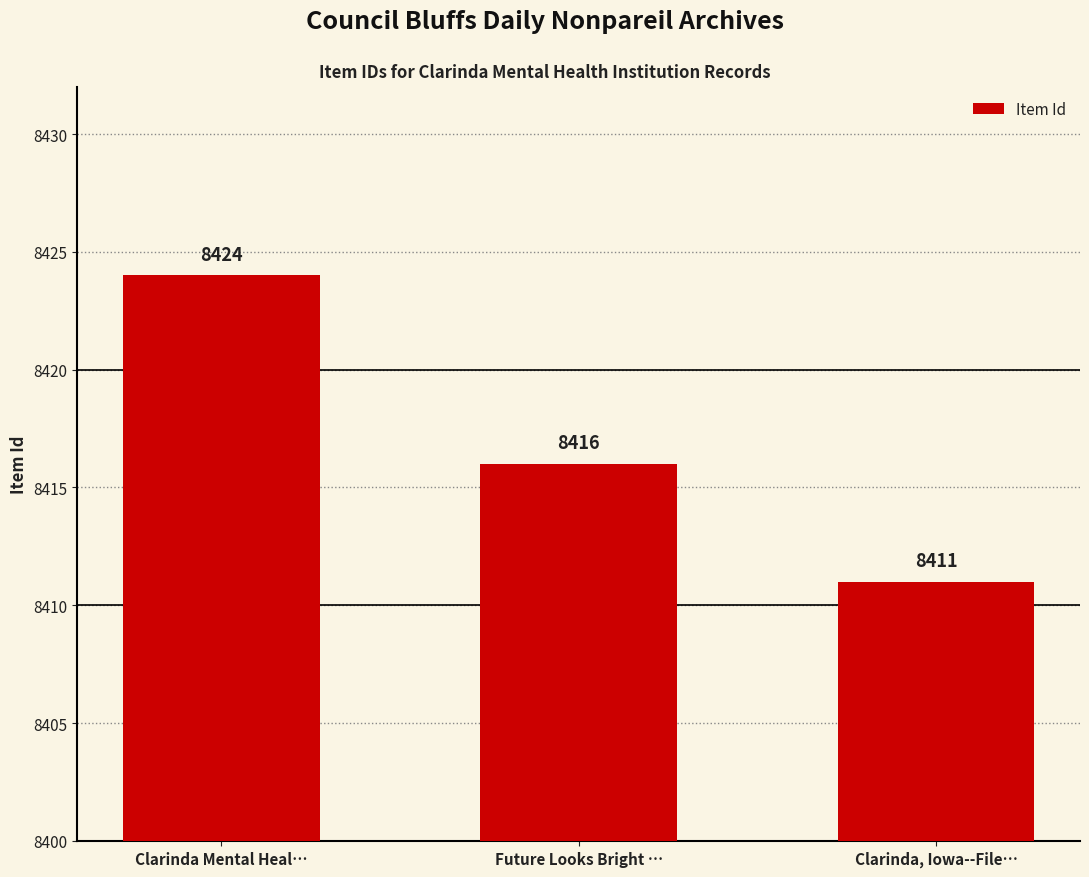

What is the label of the 1st bar from the left?

Clarinda Mental Heal…